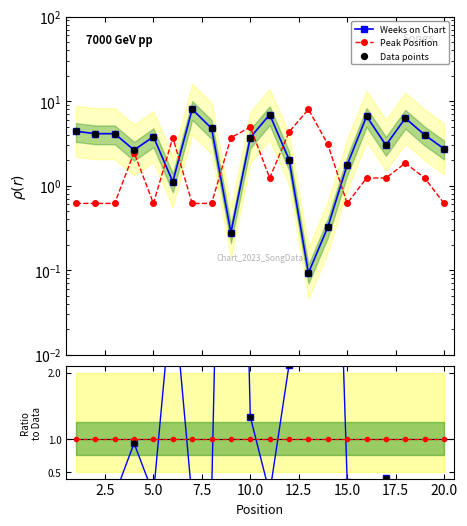

Which series has the widest spread of Y values?

Weeks on Chart